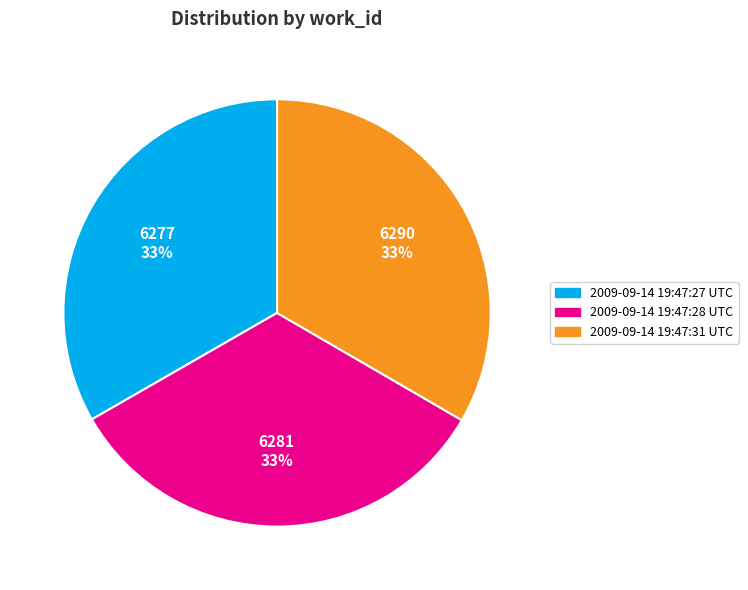

How many slices are in this pie chart?

3